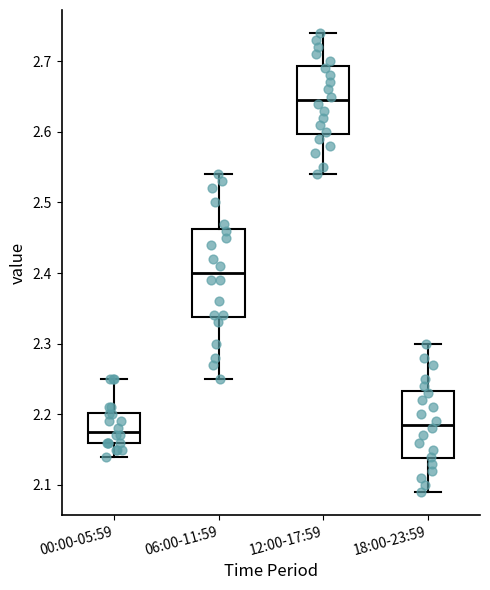

Reading left to right, read every box against the y-axis: the position of its median line, the range the box covers, and the ends of its whiskers. The values are not printed on the chart, so give them approximately, as read against the axis.

00:00-05:59: median 2.18, box 2.16 to 2.20, whiskers 2.14 to 2.25
06:00-11:59: median 2.40, box 2.34 to 2.46, whiskers 2.25 to 2.54
12:00-17:59: median 2.65, box 2.60 to 2.69, whiskers 2.54 to 2.74
18:00-23:59: median 2.19, box 2.14 to 2.23, whiskers 2.09 to 2.30